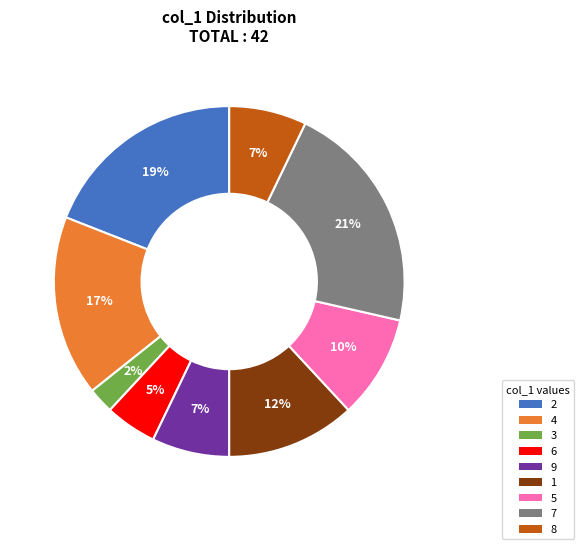

The 2 slice represents 11% of the pie. True or false?

False